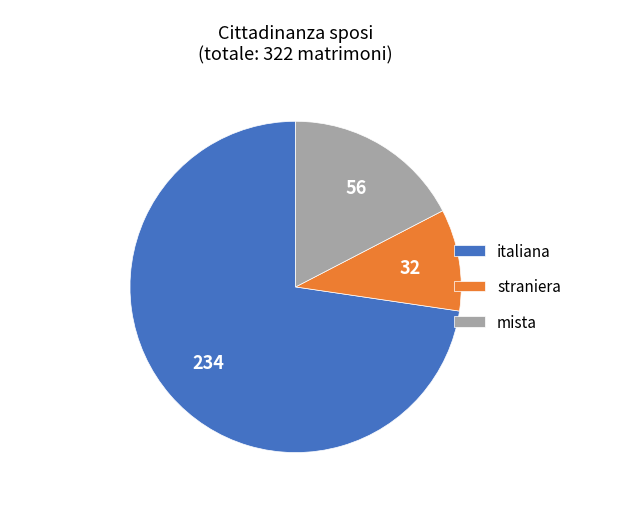

Combined, do straniera and mista account for over 50%?

No